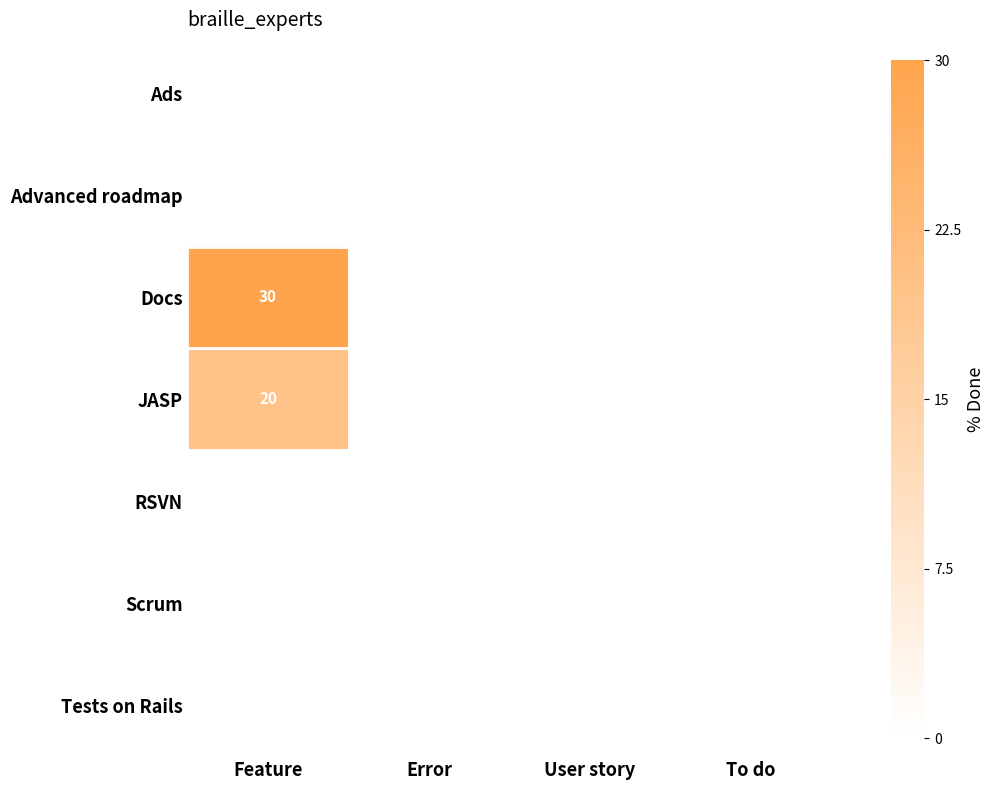

True or false: JASP has a value of 20 at Feature.

True